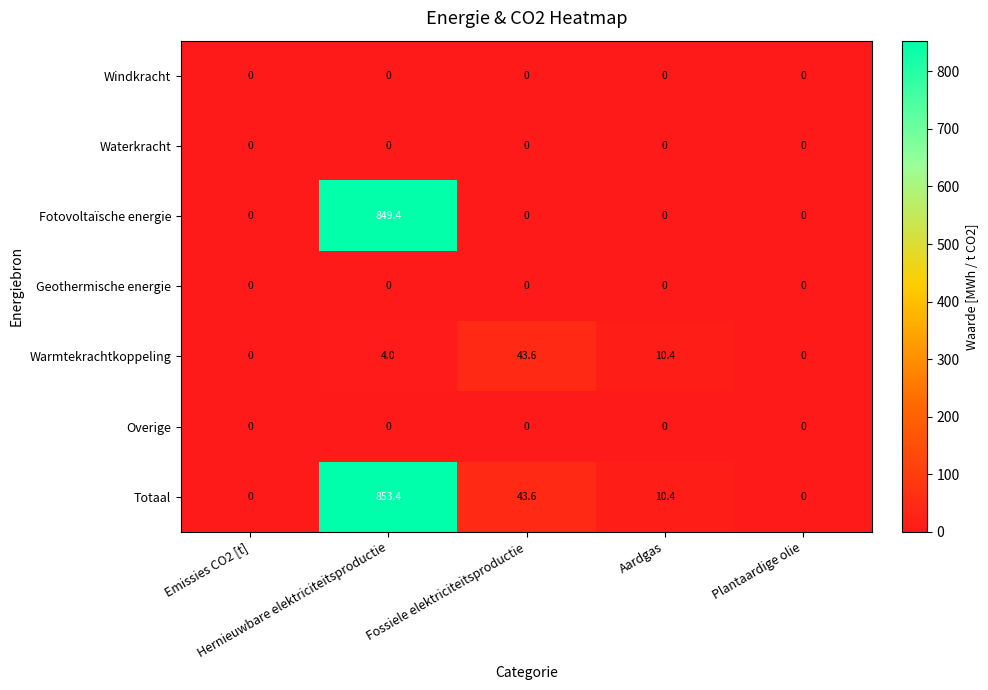

At how many categories does at least one series exceed 55?

1